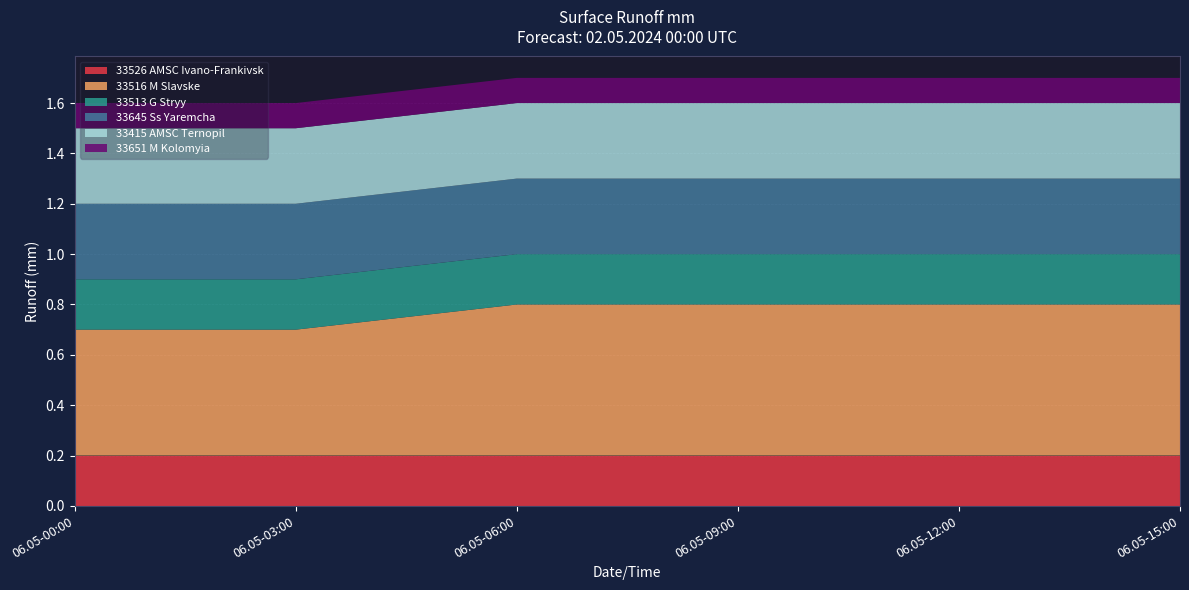

Reading left to right, extract all data points from this chart.

33526 AMSC Ivano-Frankivsk: 06.05-00:00=0.2	06.05-03:00=0.2	06.05-06:00=0.2	06.05-09:00=0.2	06.05-12:00=0.2	06.05-15:00=0.2
33516 M Slavske: 06.05-00:00=0.5	06.05-03:00=0.5	06.05-06:00=0.6	06.05-09:00=0.6	06.05-12:00=0.6	06.05-15:00=0.6
33513 G Stryy: 06.05-00:00=0.2	06.05-03:00=0.2	06.05-06:00=0.2	06.05-09:00=0.2	06.05-12:00=0.2	06.05-15:00=0.2
33645 Ss Yaremcha: 06.05-00:00=0.3	06.05-03:00=0.3	06.05-06:00=0.3	06.05-09:00=0.3	06.05-12:00=0.3	06.05-15:00=0.3
33415 AMSC Ternopil: 06.05-00:00=0.3	06.05-03:00=0.3	06.05-06:00=0.3	06.05-09:00=0.3	06.05-12:00=0.3	06.05-15:00=0.3
33651 M Kolomyia: 06.05-00:00=0.1	06.05-03:00=0.1	06.05-06:00=0.1	06.05-09:00=0.1	06.05-12:00=0.1	06.05-15:00=0.1